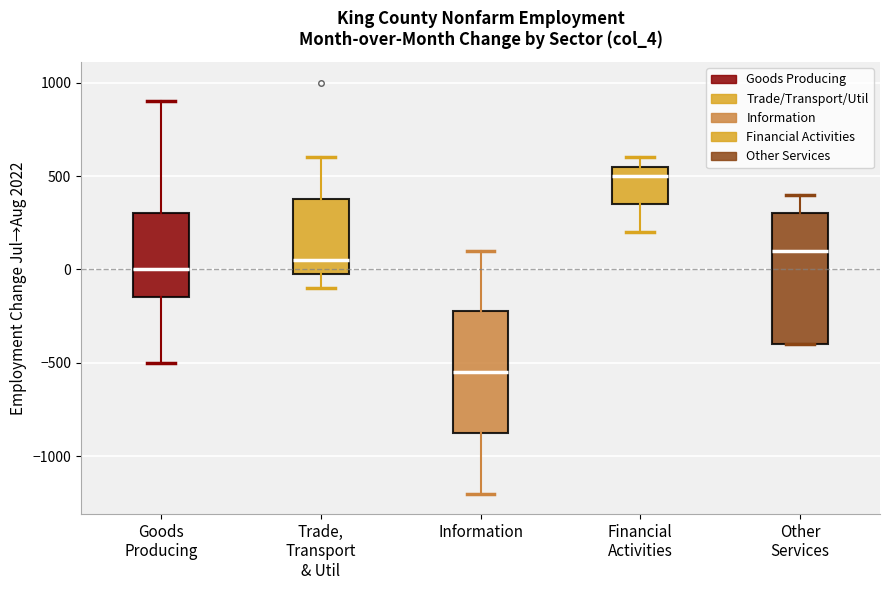

Which box's median line is the highest?

Financial Activities